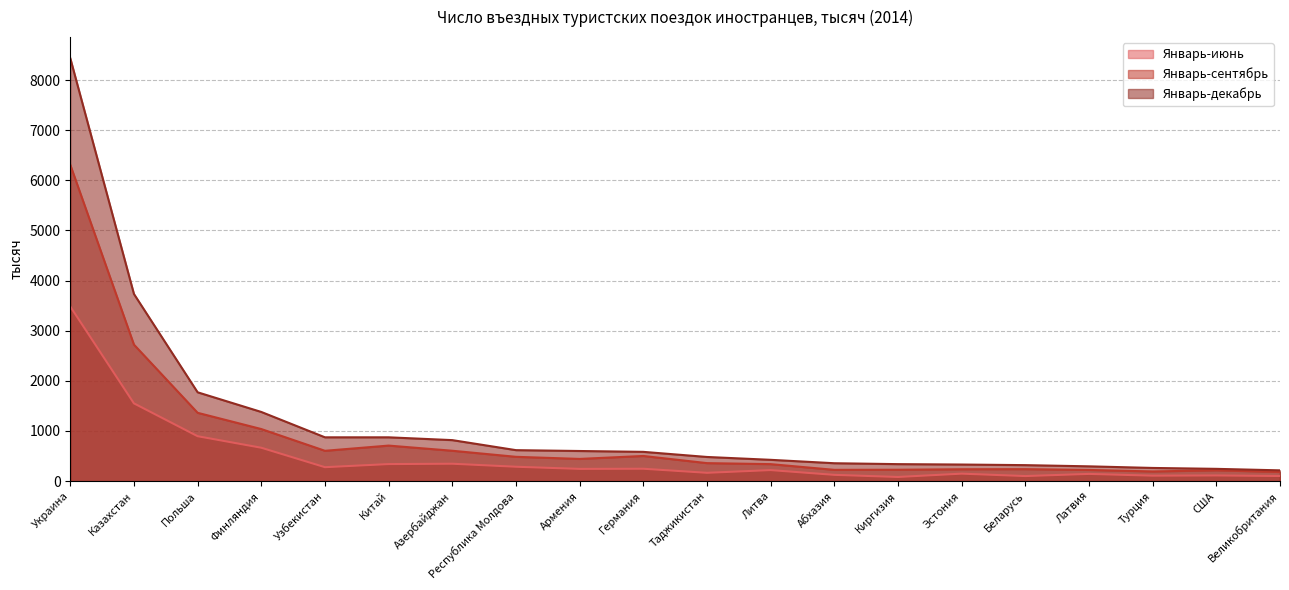

How many values in the Январь-июнь series are below 244?

10